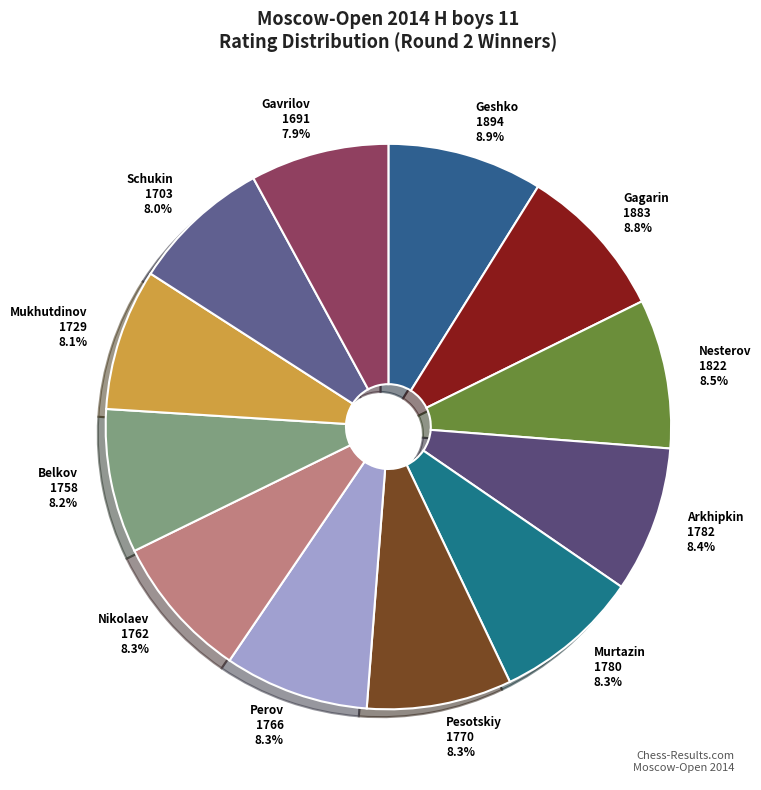

Does any single category account for the majority?

No